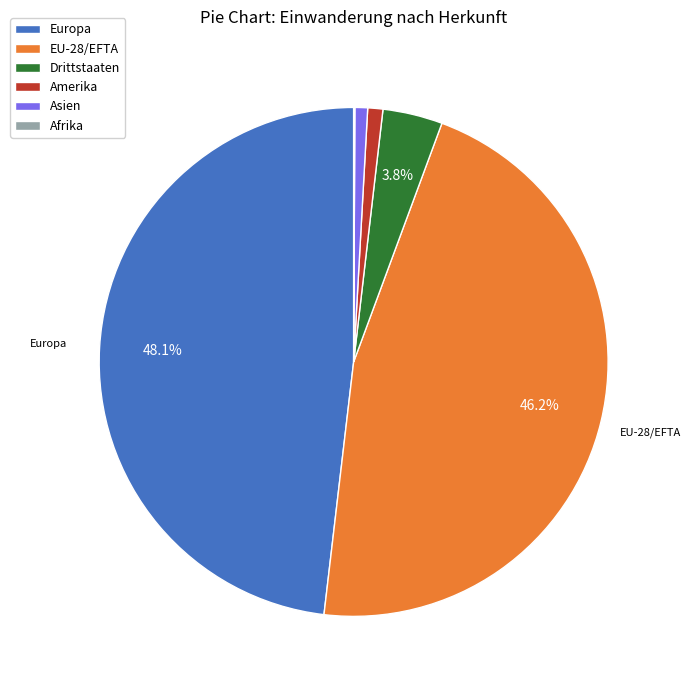

What portion of the pie excludes Europa?

51.9%